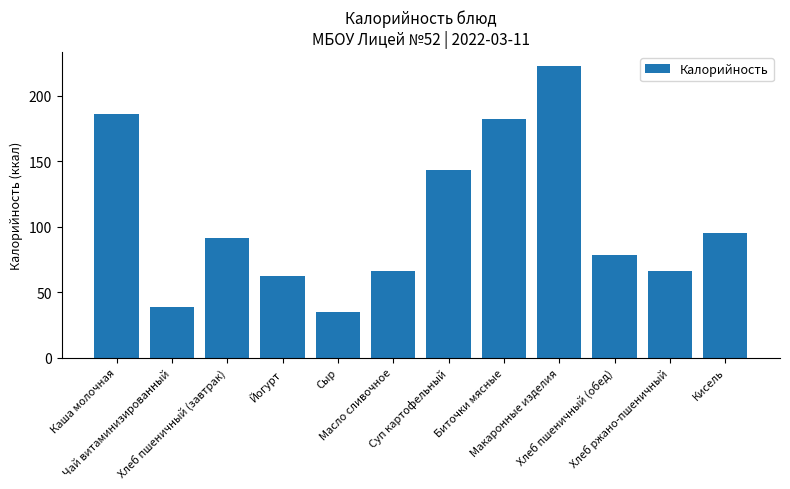

What is the approximate value at Йогурт?

62.0